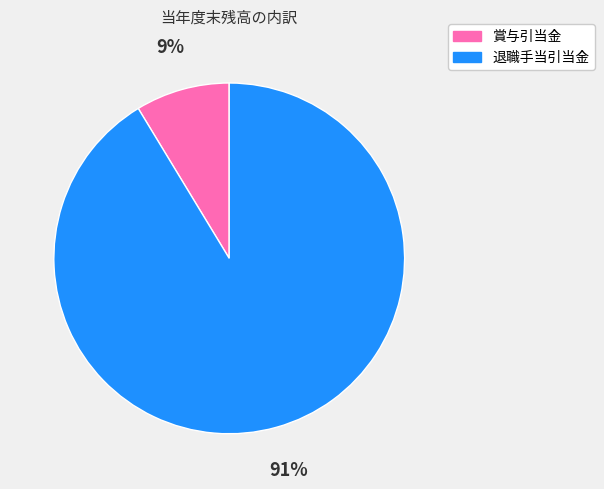

The 賞与引当金 slice represents 9% of the pie. True or false?

True